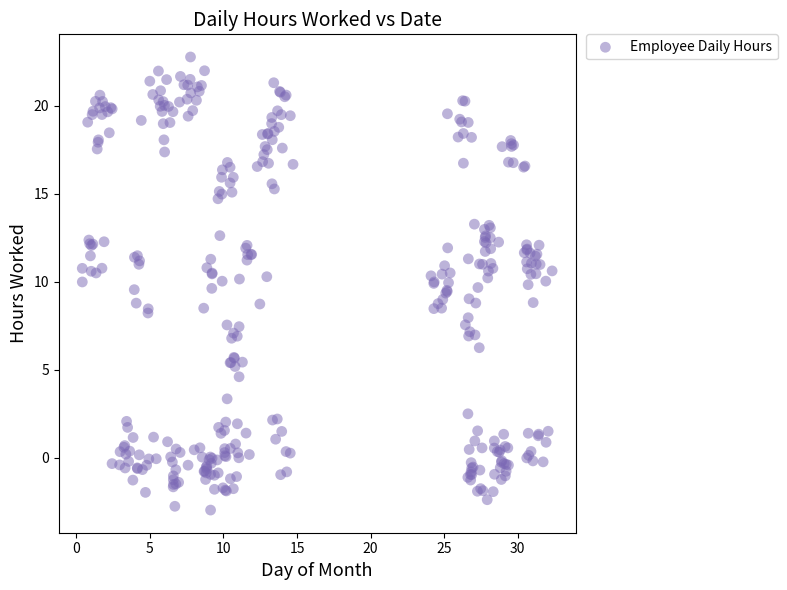

What is the range of X values (max minus min)?

31.9